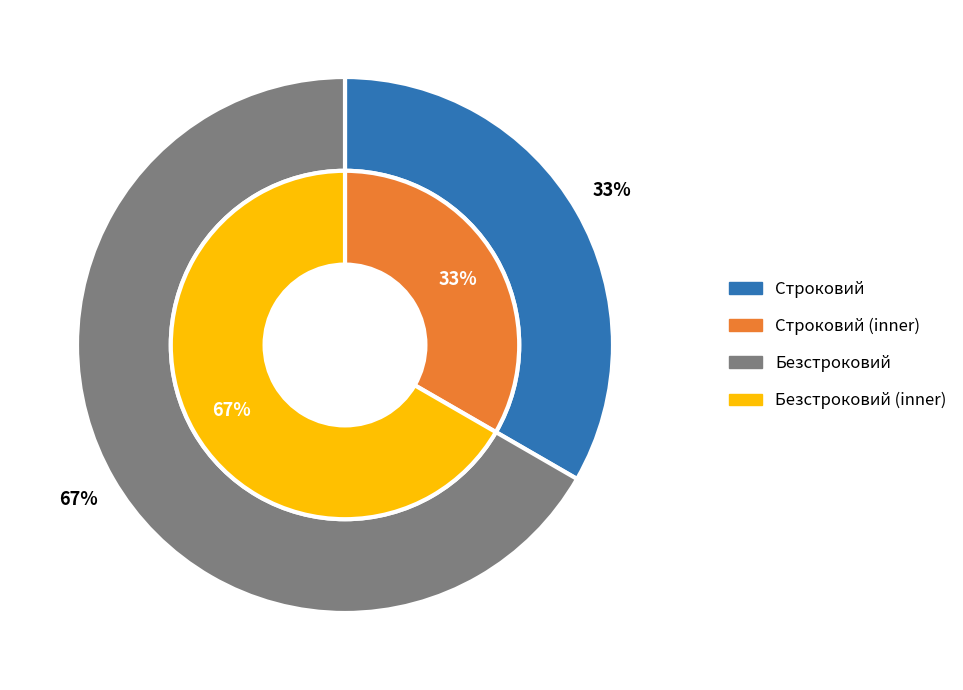

Count the number of slices in the pie.

2